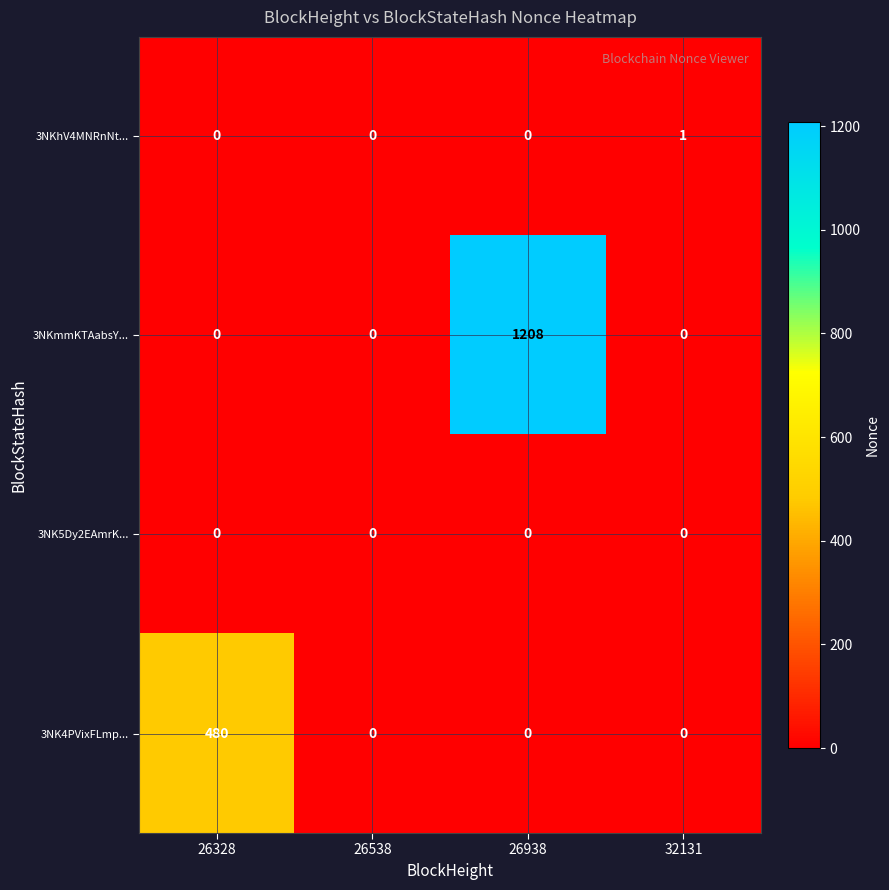

What is the maximum value for 3NKmmKTAabsY...?

1208